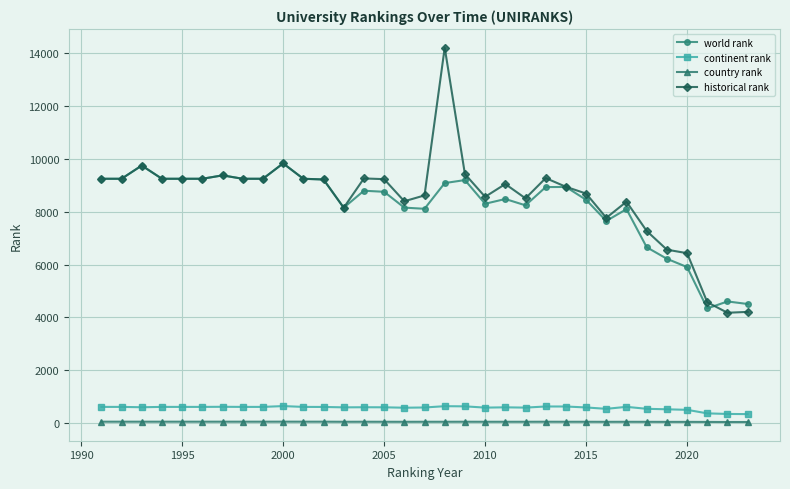

Does the chart display data point markers on the line(s)?

Yes